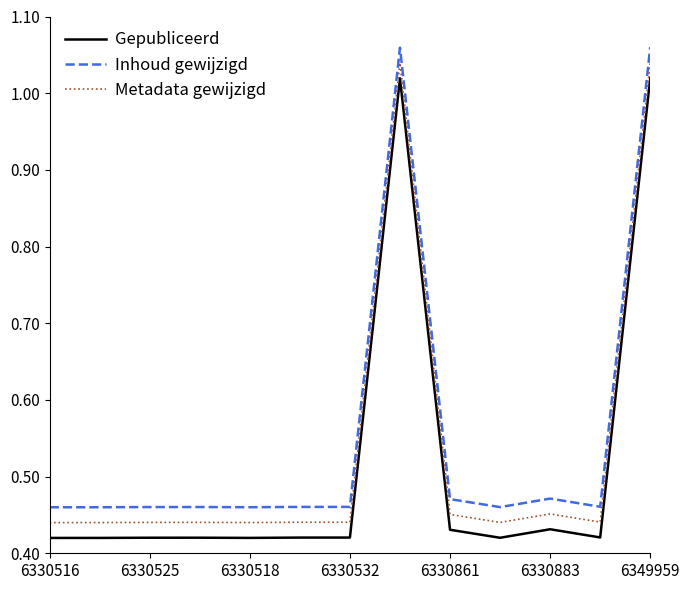

True or false: Metadata gewijzigd and Inhoud gewijzigd cross at least once.

False